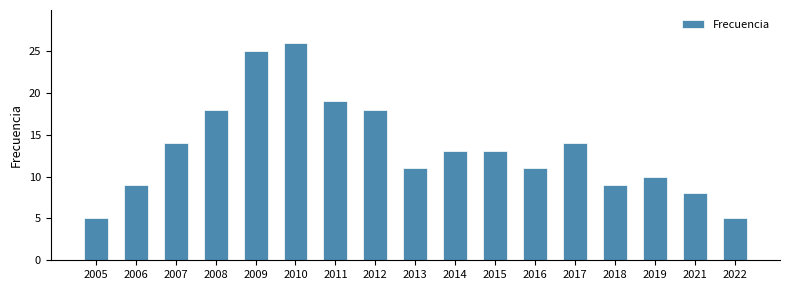

What is the maximum value shown in the chart?

26